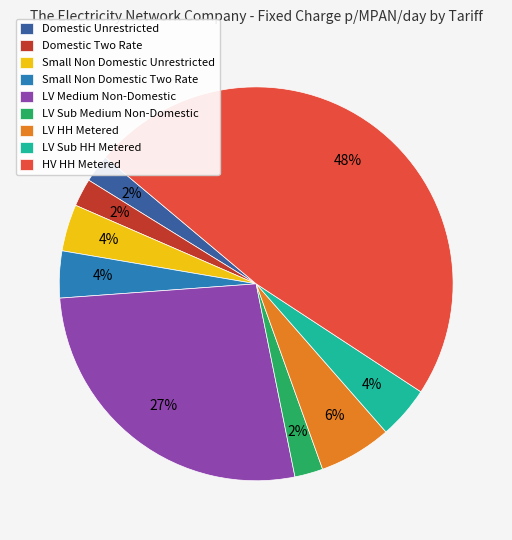

To the nearest percent, what portion does Small Non Domestic Two Rate represent?

4%